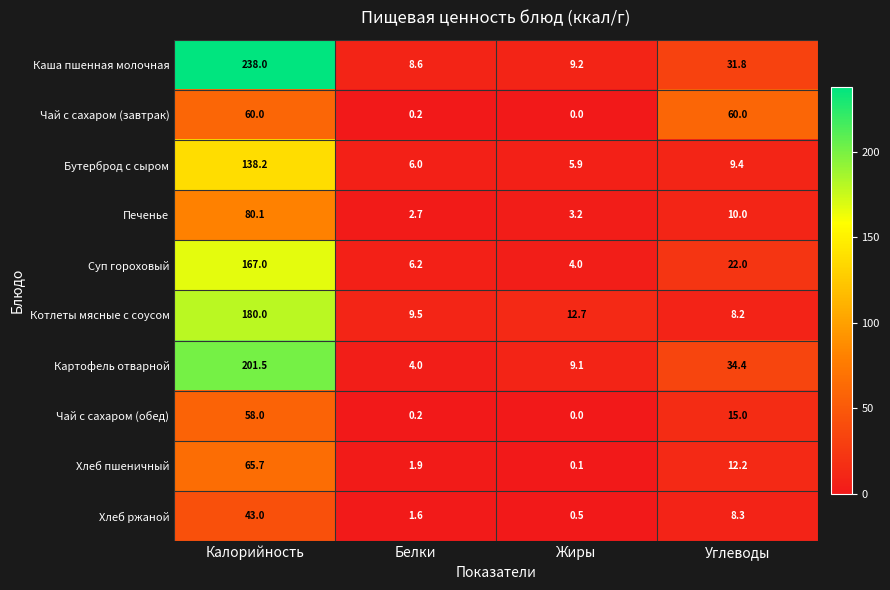

Where does the Хлеб ржаной series first go above 8?

Калорийность